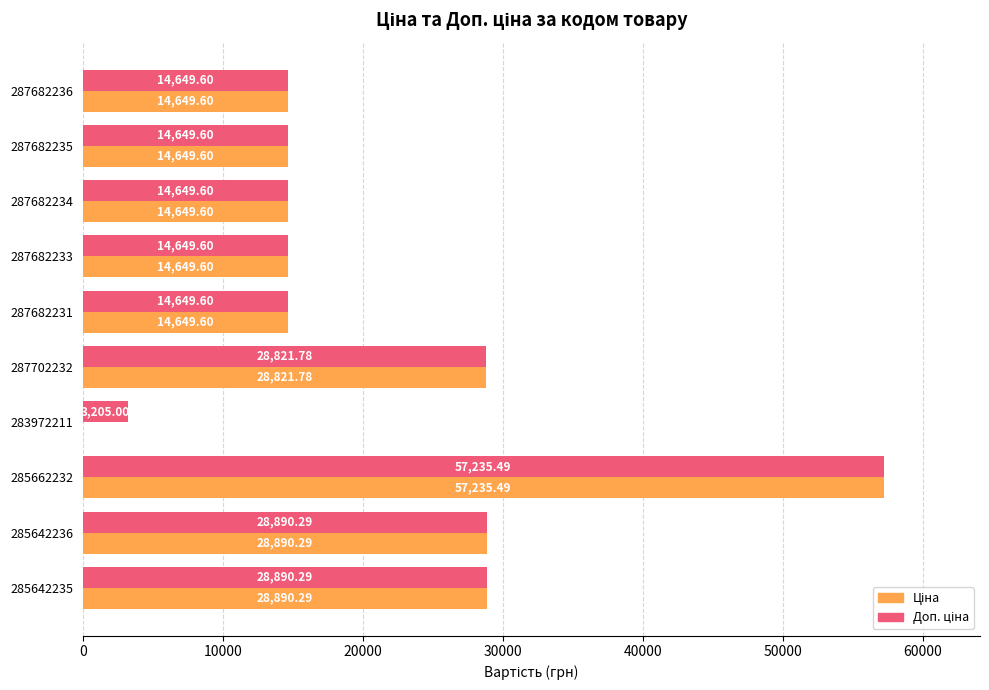

At which category is the sum across all series the highest?

285662232